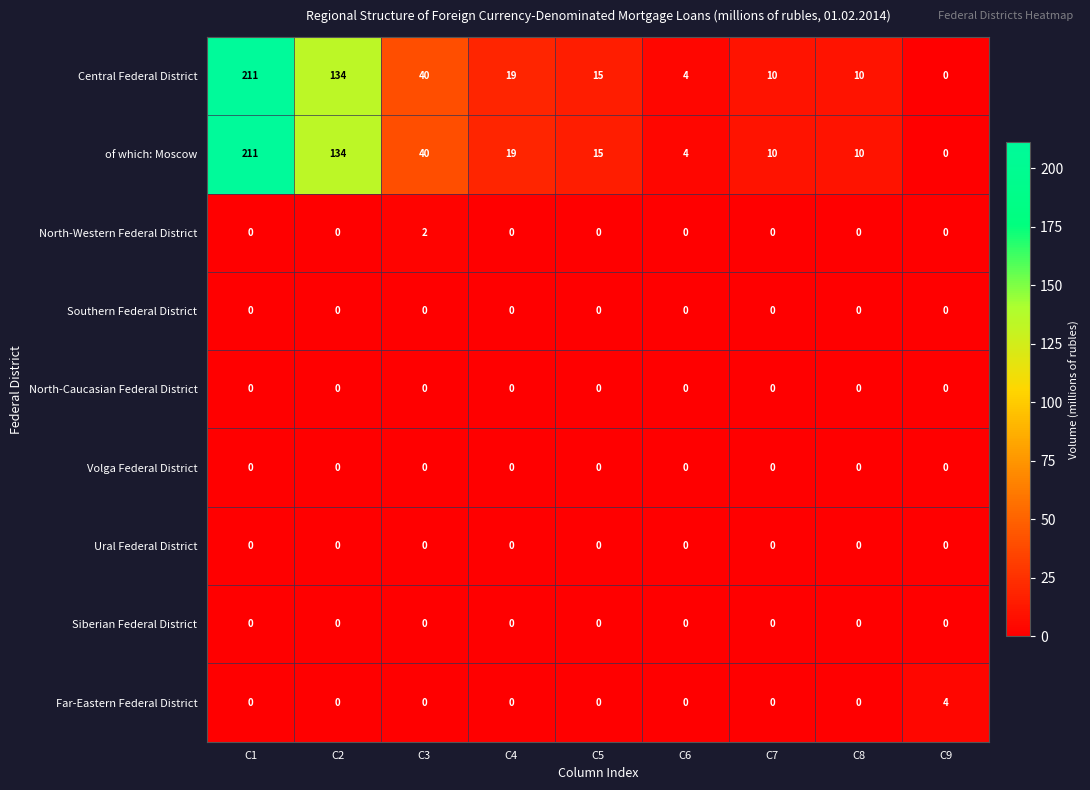

What is the spread (max minus min) of values at C9?

4